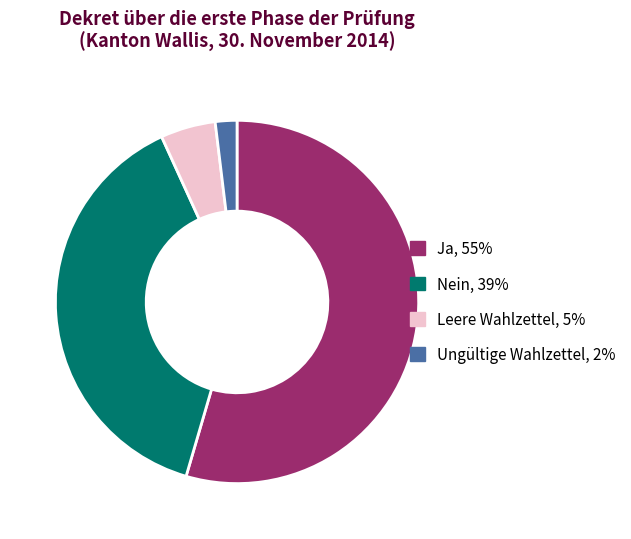

Count the number of slices in the pie.

4